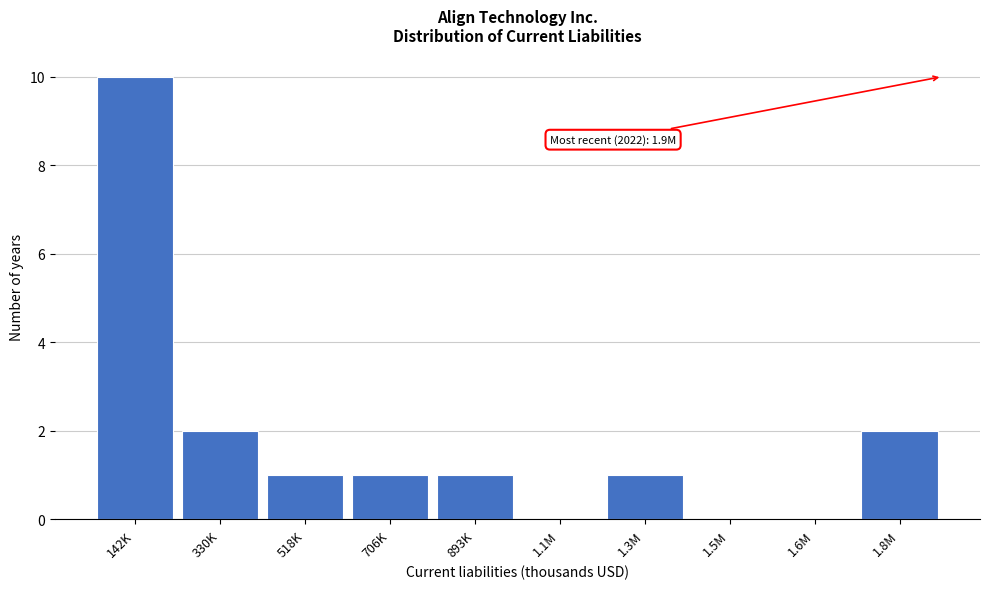

Reading left to right, extract all data points from this chart.

142K=10	330K=2	518K=1	706K=1	893K=1	1.1M=0	1.3M=1	1.5M=0	1.6M=0	1.8M=2